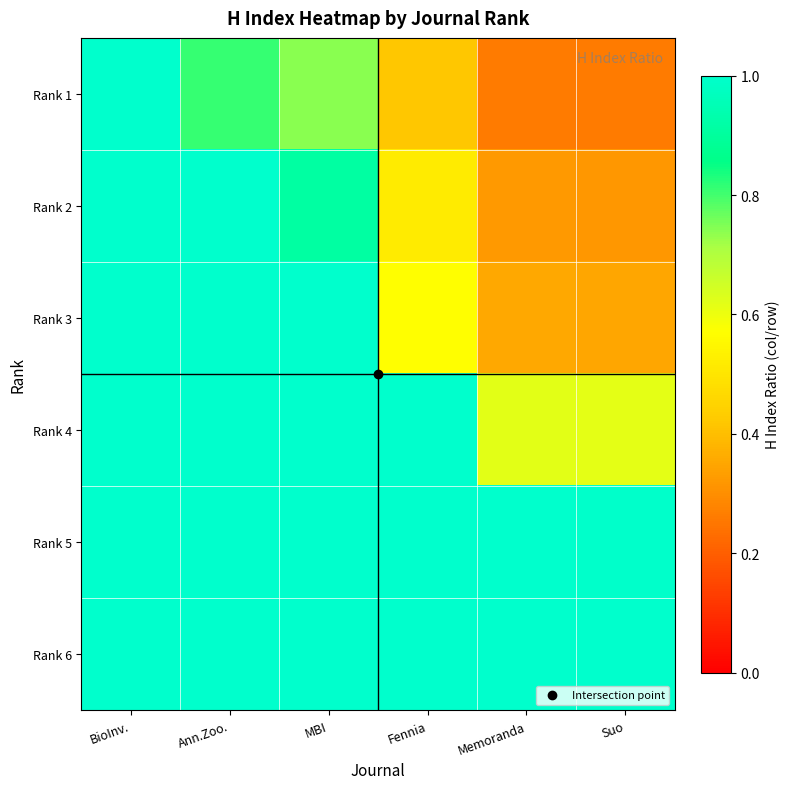

Count the number of data series in this chart.

6